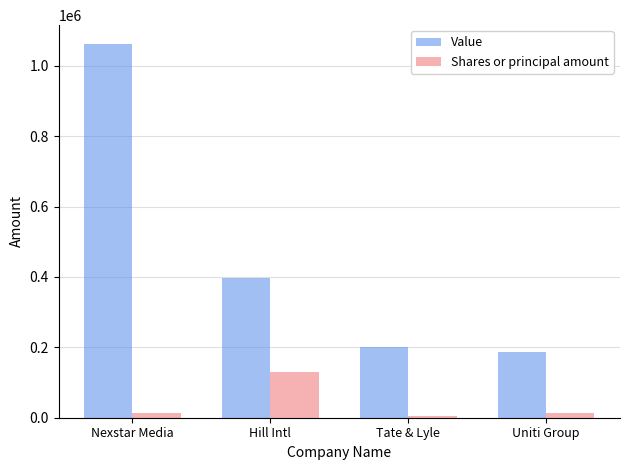

What is the smallest value displayed?

5800